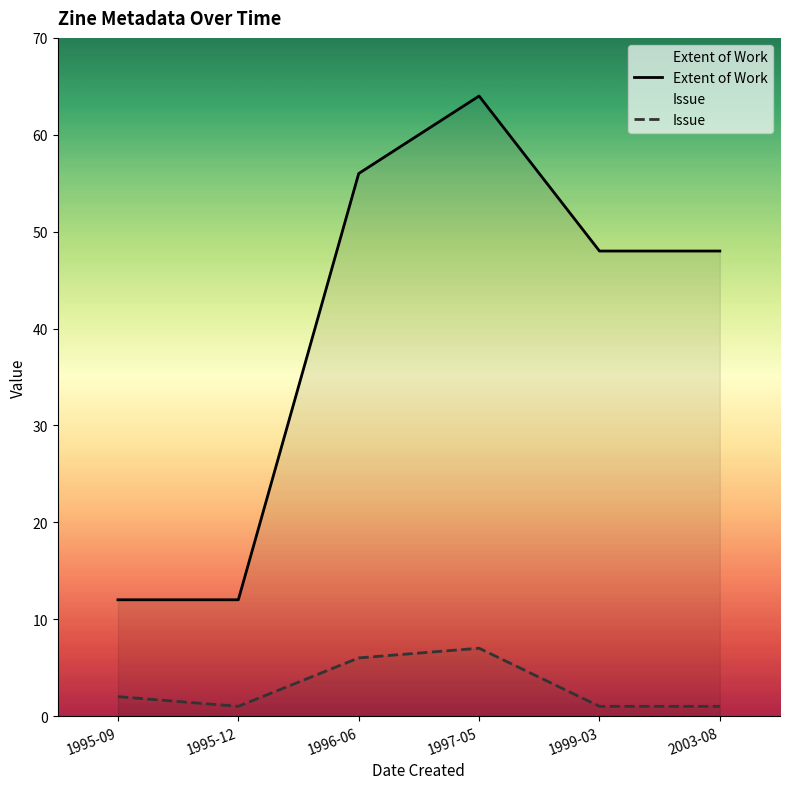

List the series in order of their peak value, lowest first.

Issue, Extent of Work